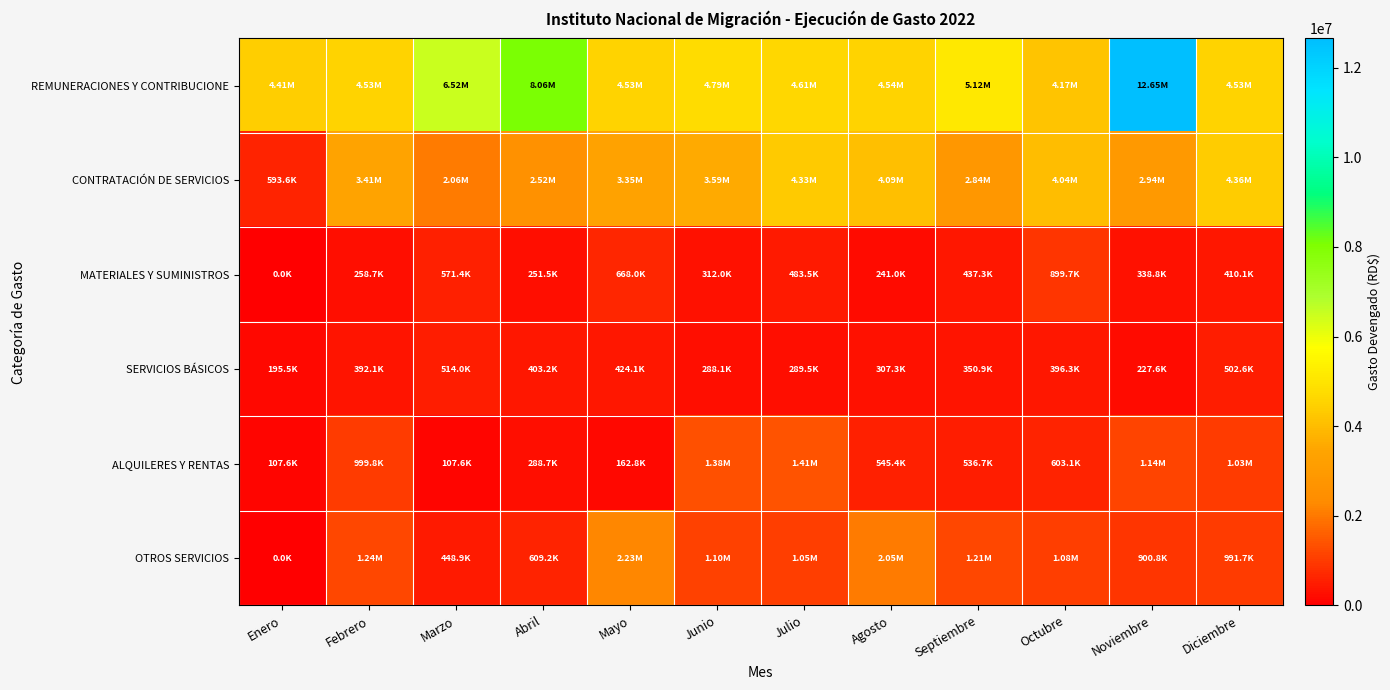

What is the difference between the highest and lowest values at Abril?

7809898.7